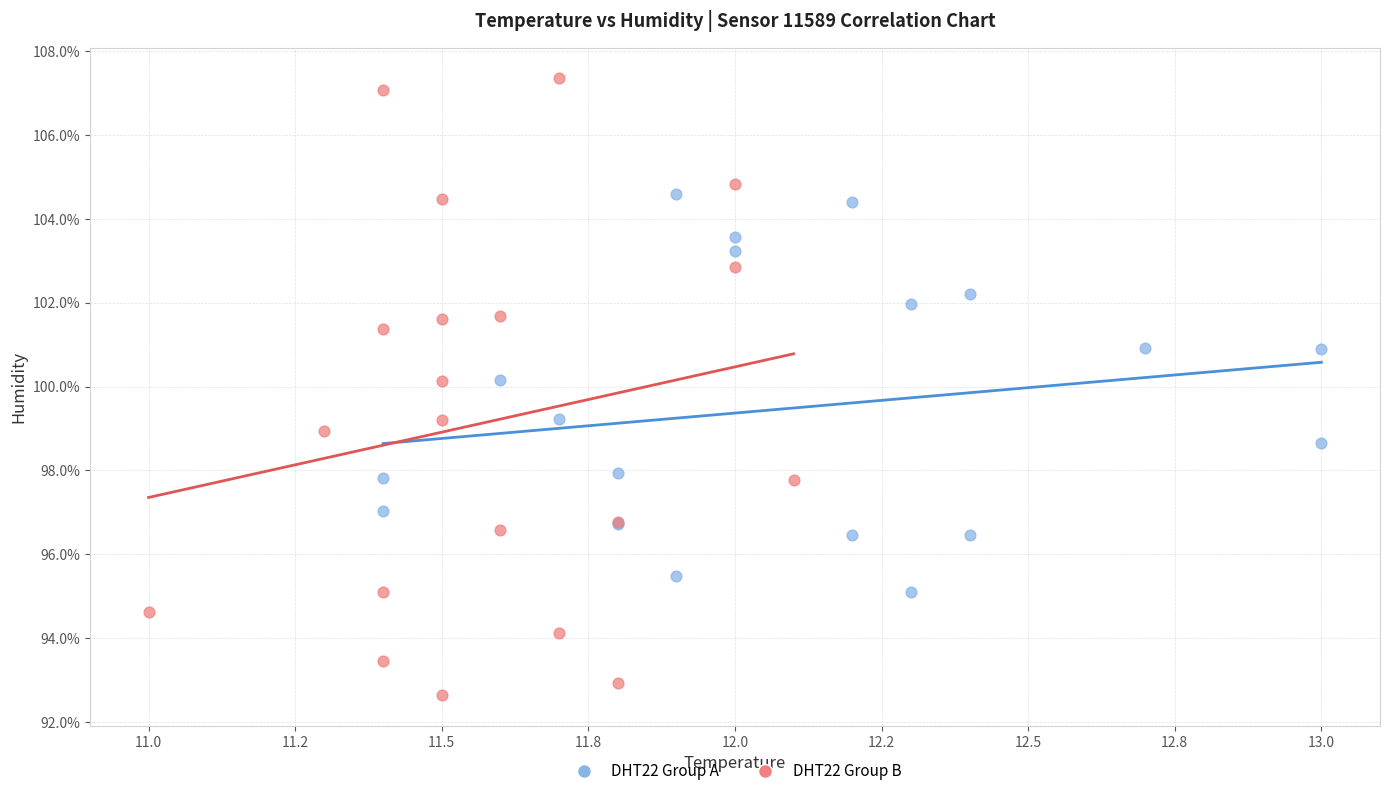

Which series contains the highest Y value?

DHT22 Group B